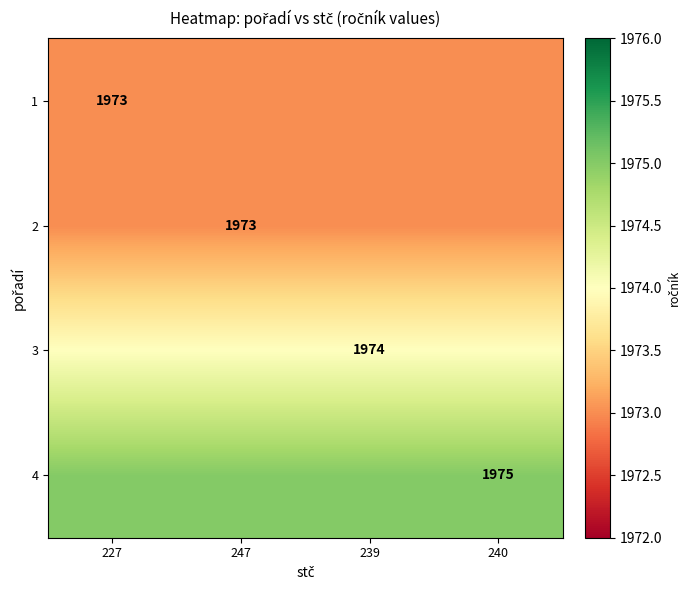

What is the greatest value displayed?

1975